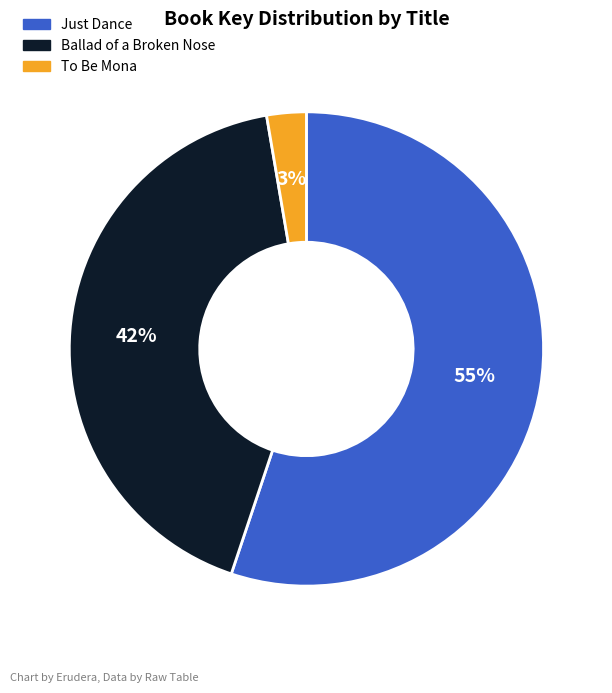

How many slices are in this pie chart?

3